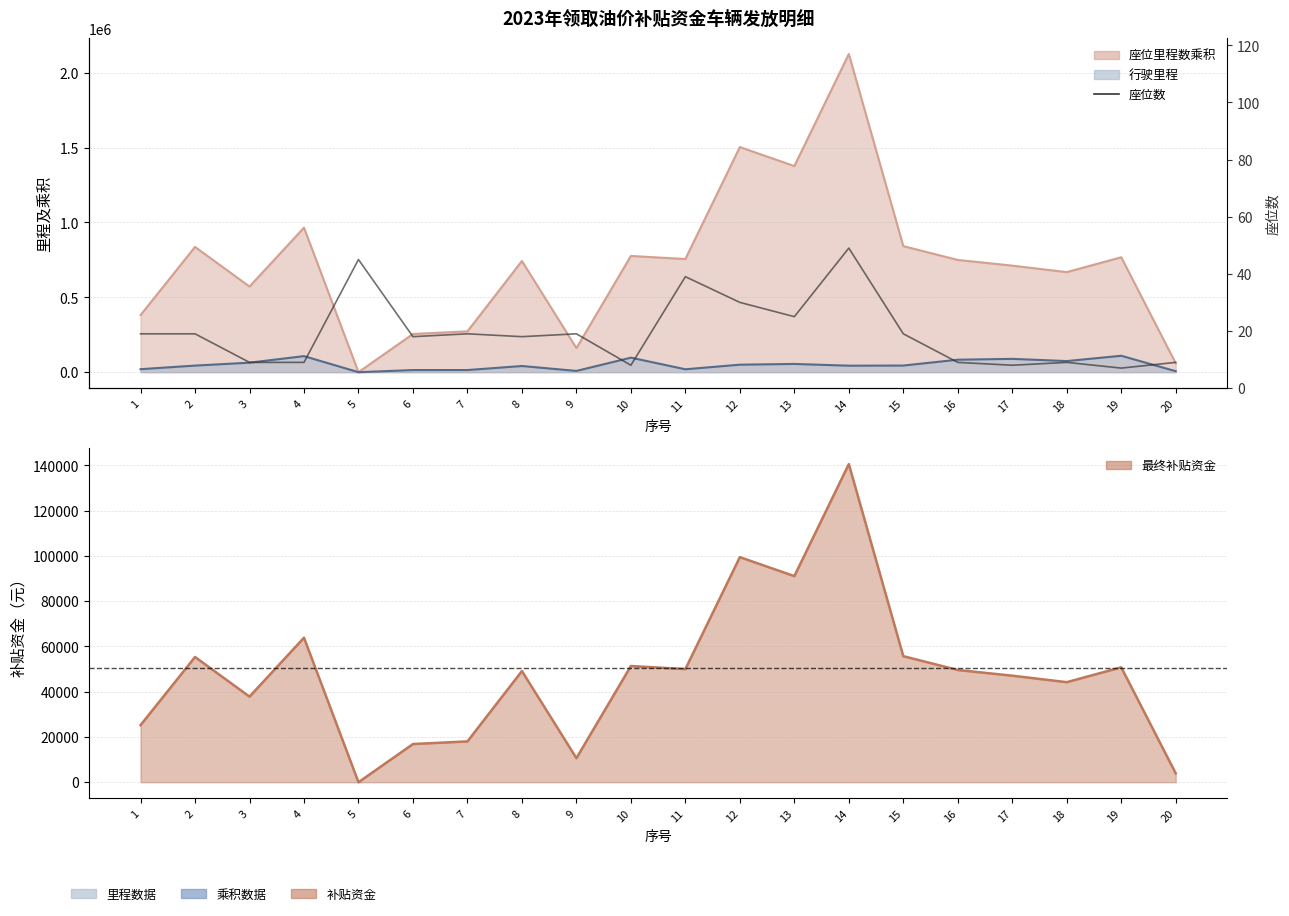

The value at 1 is 19. True or false?

True